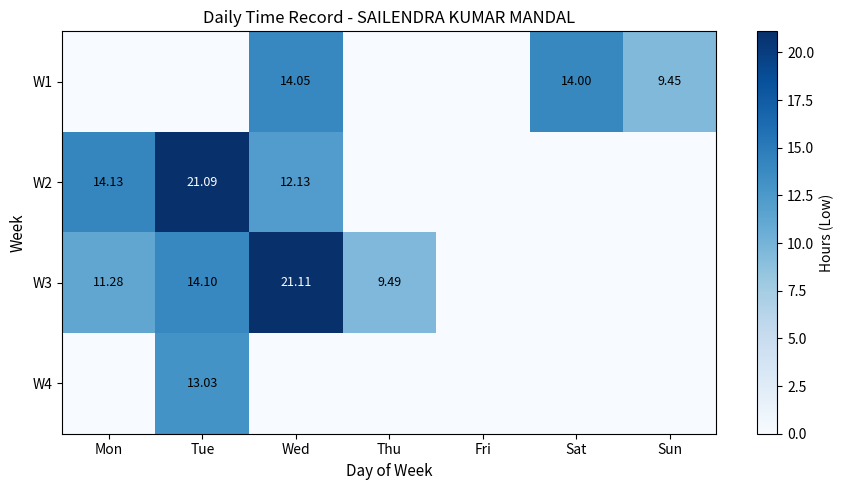

True or false: W4 has a value of 0.0 at Mon.

True